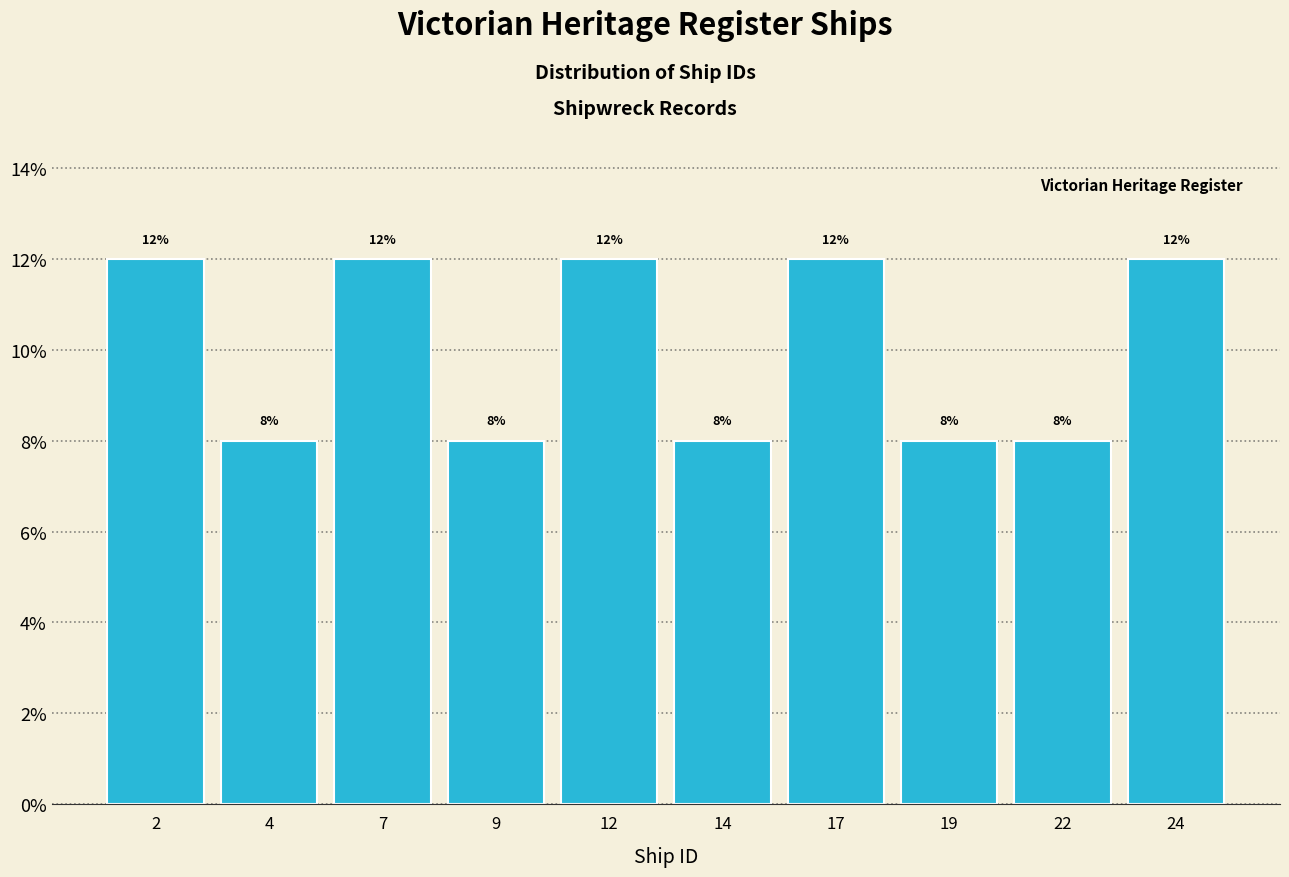

Reading right to left, transcribe all the data shown in this chart.

12	8	8	12	8	12	8	12	8	12